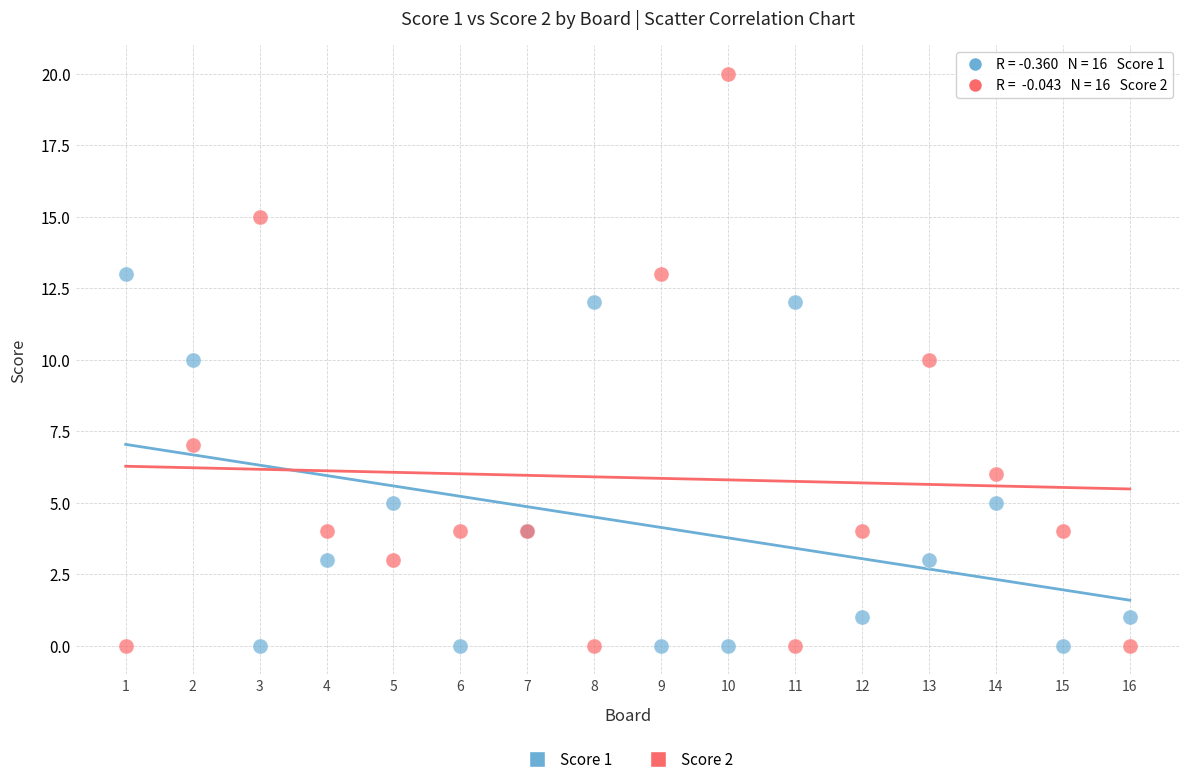

What are all the series names shown in the legend?

Score 1, Score 2